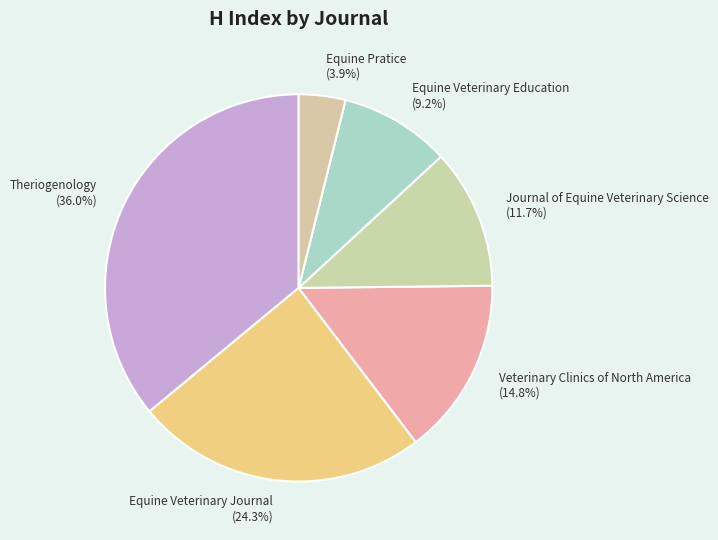

Is Journal of Equine Veterinary Science the majority of the pie?

No